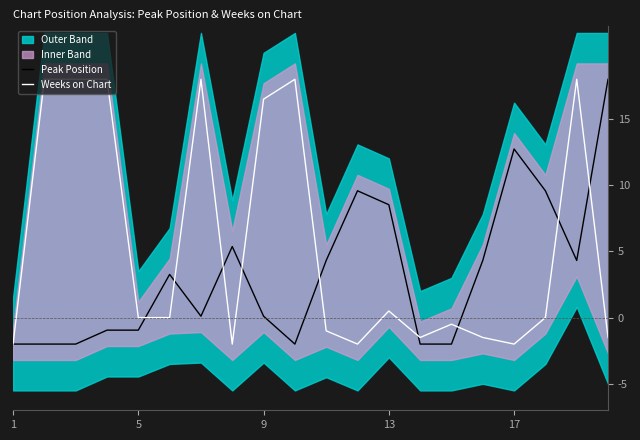

What is the maximum value for Peak Position?

18.0